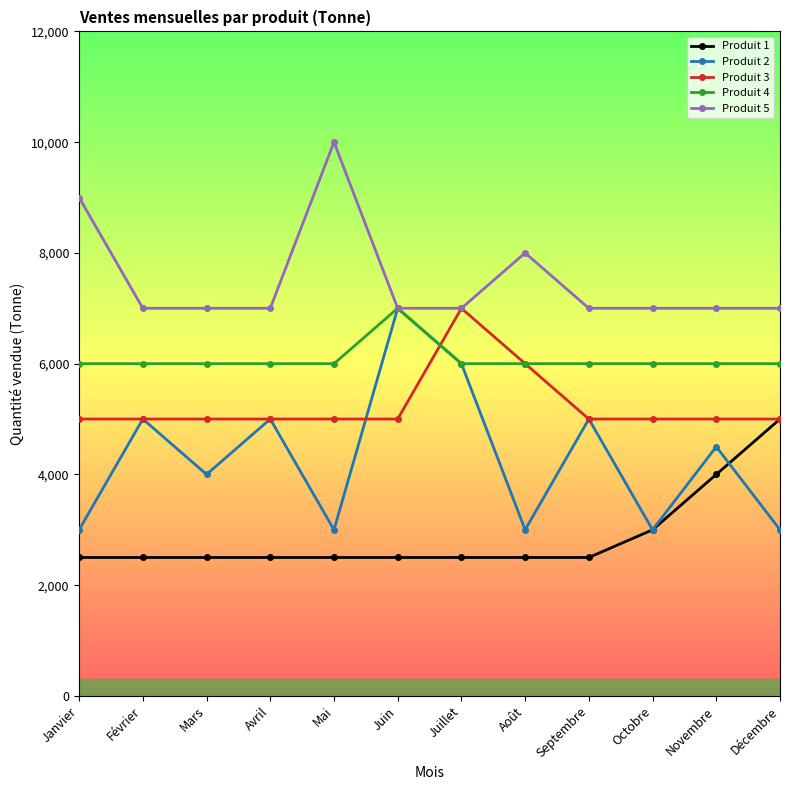

What are all the series names shown in the legend?

Produit 1, Produit 2, Produit 3, Produit 4, Produit 5